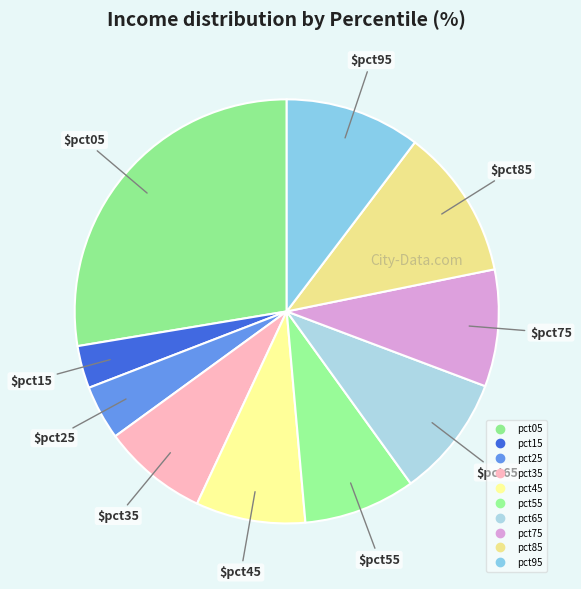

Count the number of slices in the pie.

10